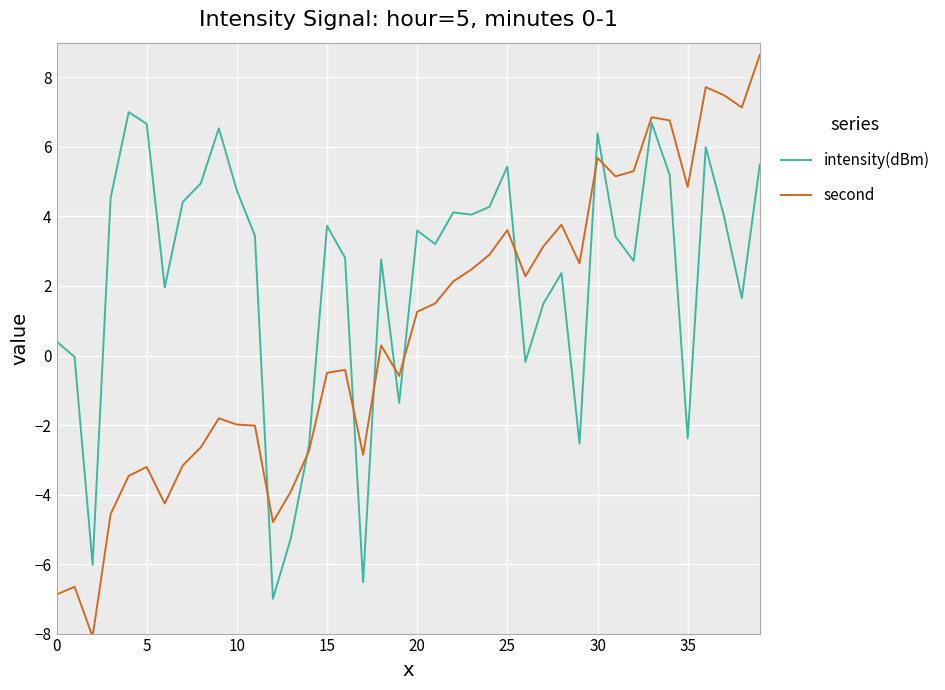

List the series in order of their peak value, highest first.

second, intensity(dBm)